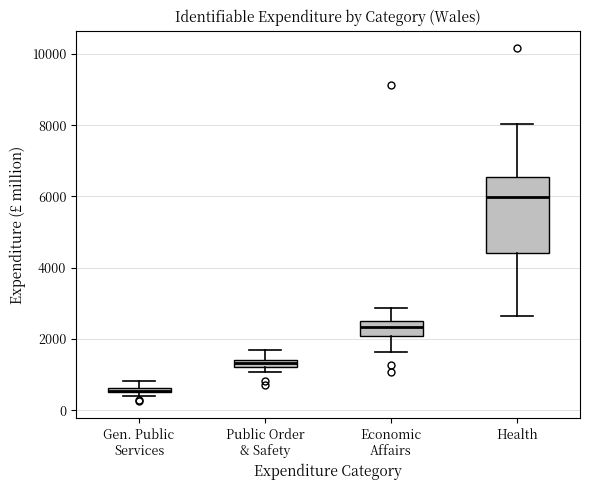

Which box is the tallest, from its lower edge to its upper edge?

Health